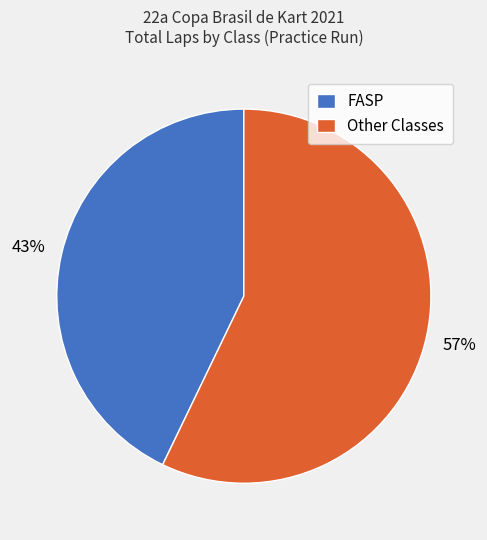

What percentage is the FASP slice, to the nearest percent?

43%